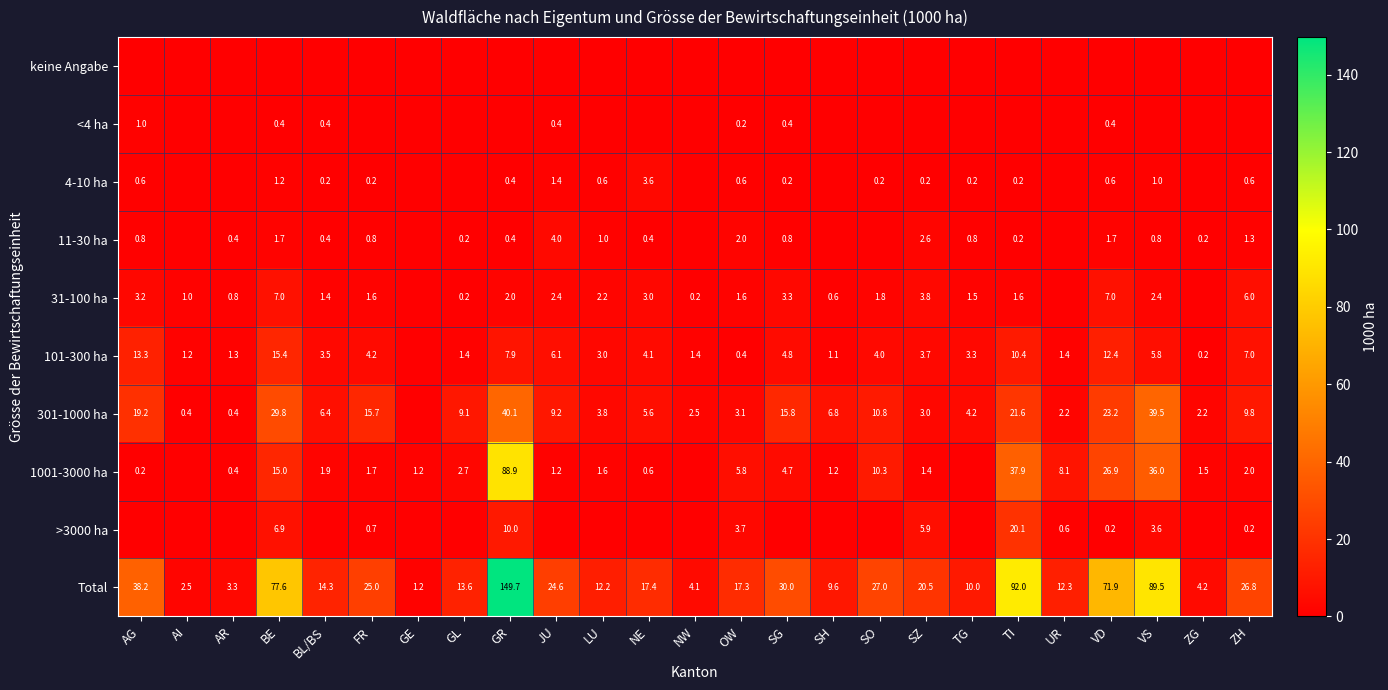

What is the total value across all series at JU?

49.3